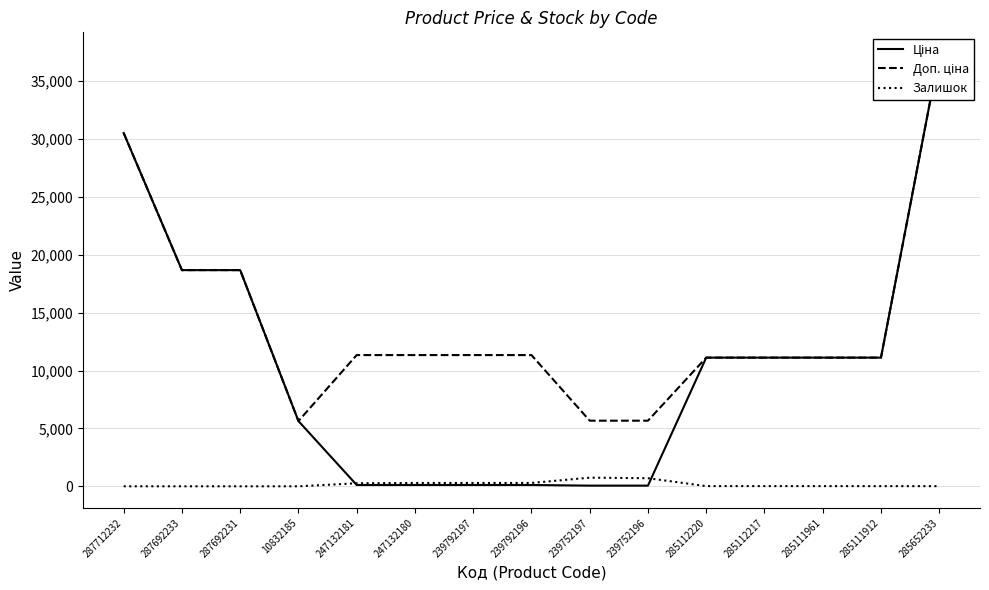

What is the maximum value for Доп. ціна?

37343.0